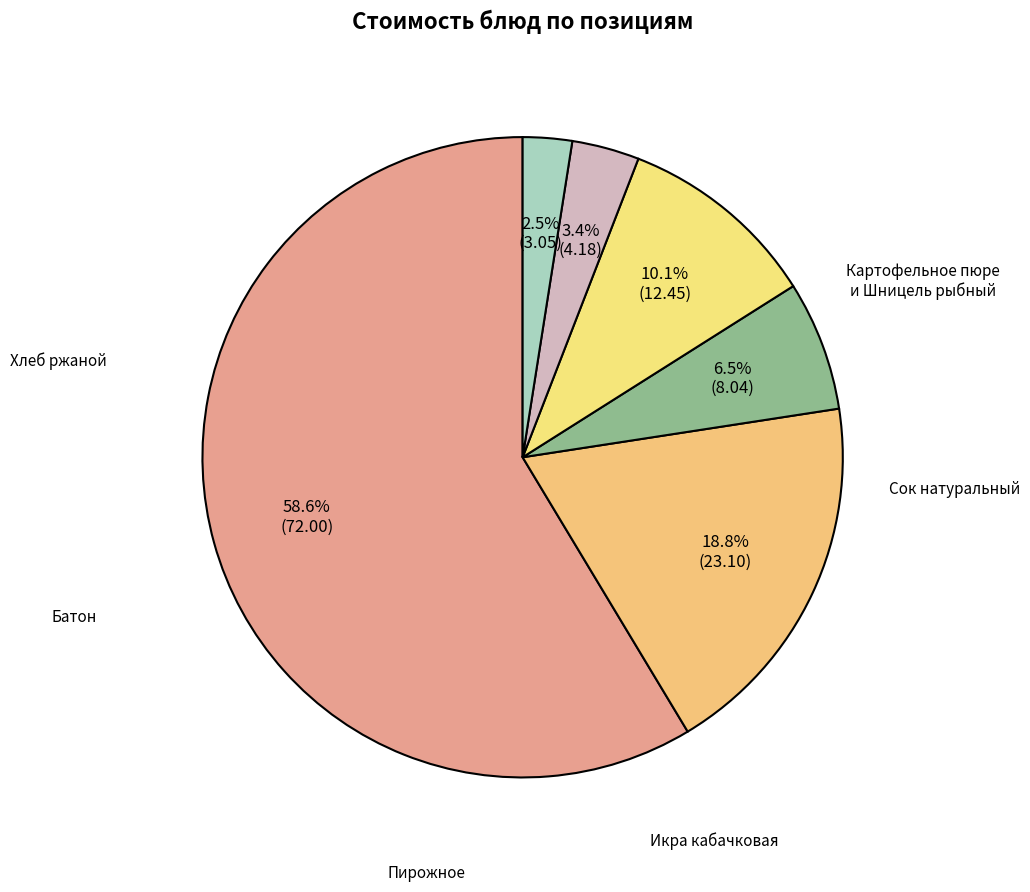

Count the number of slices in the pie.

6